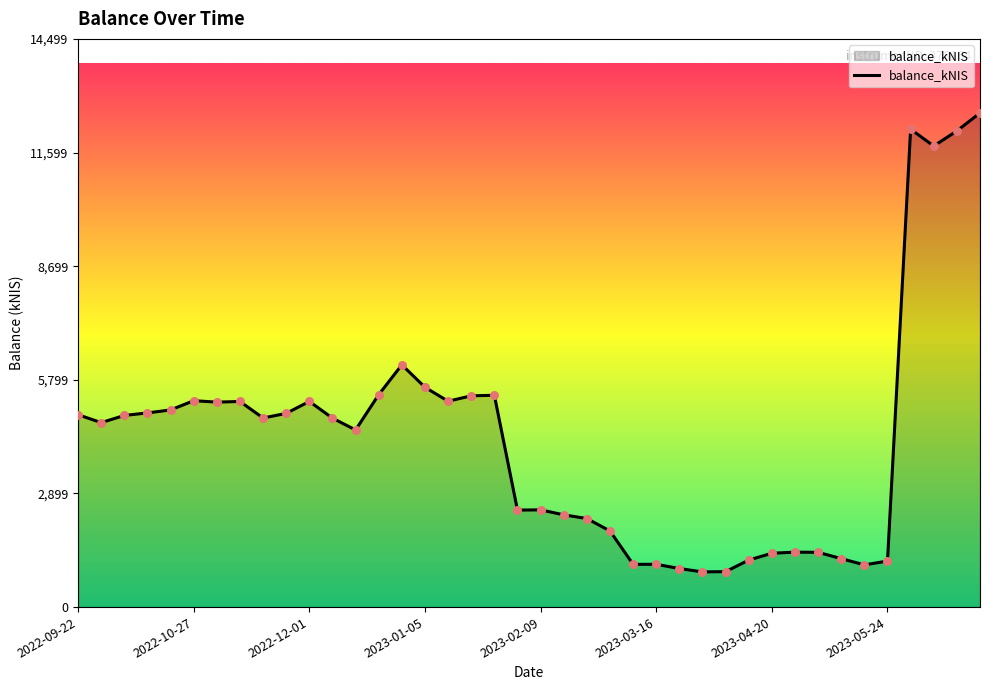

What is the smallest value displayed?

897.4